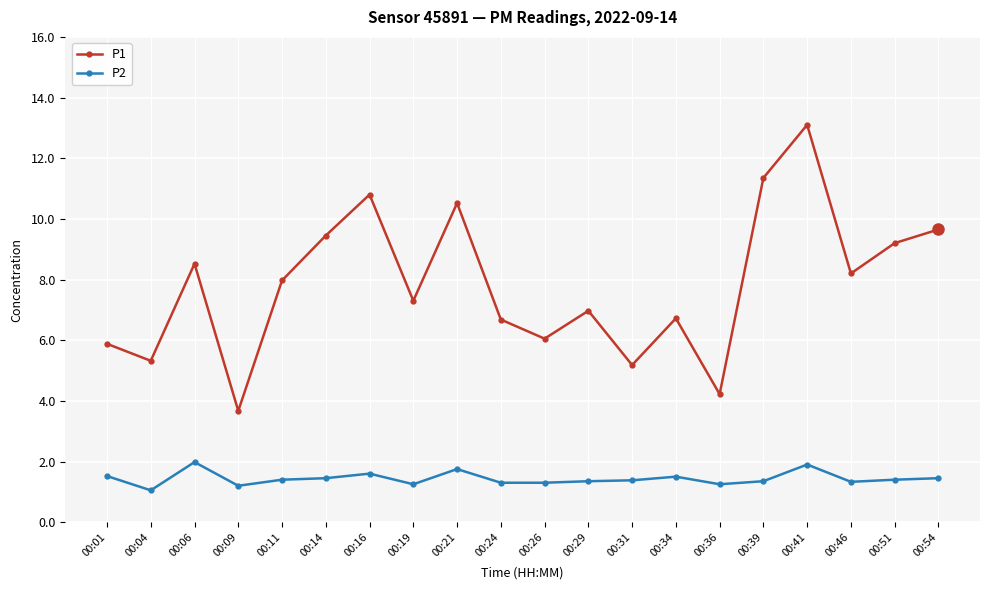

Which series has the largest range (max minus min)?

P1